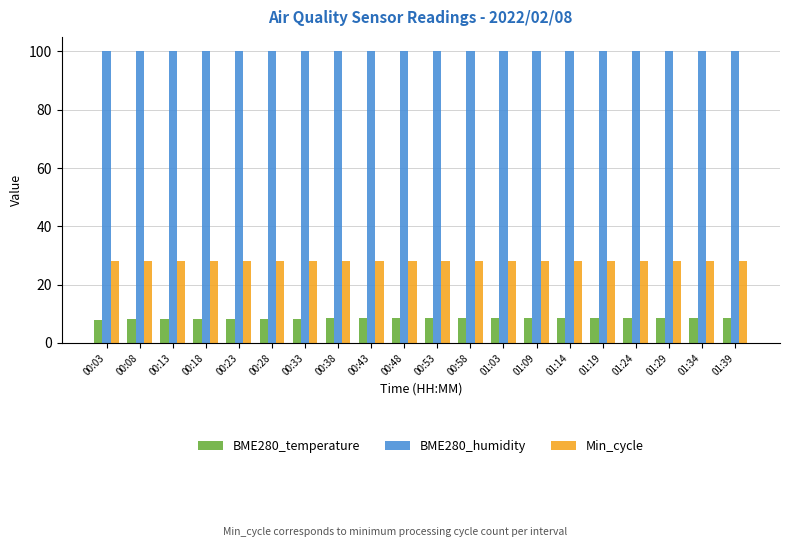

What is the value of the BME280_humidity bar at the 2nd from the left?

100.0